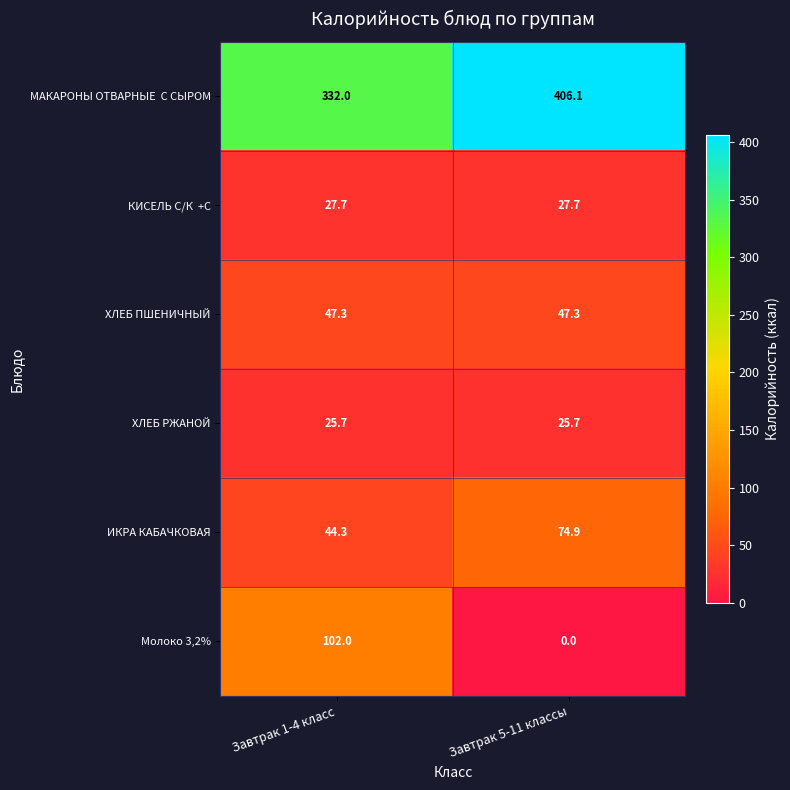

What is the minimum value for ИКРА КАБАЧКОВАЯ?

44.3